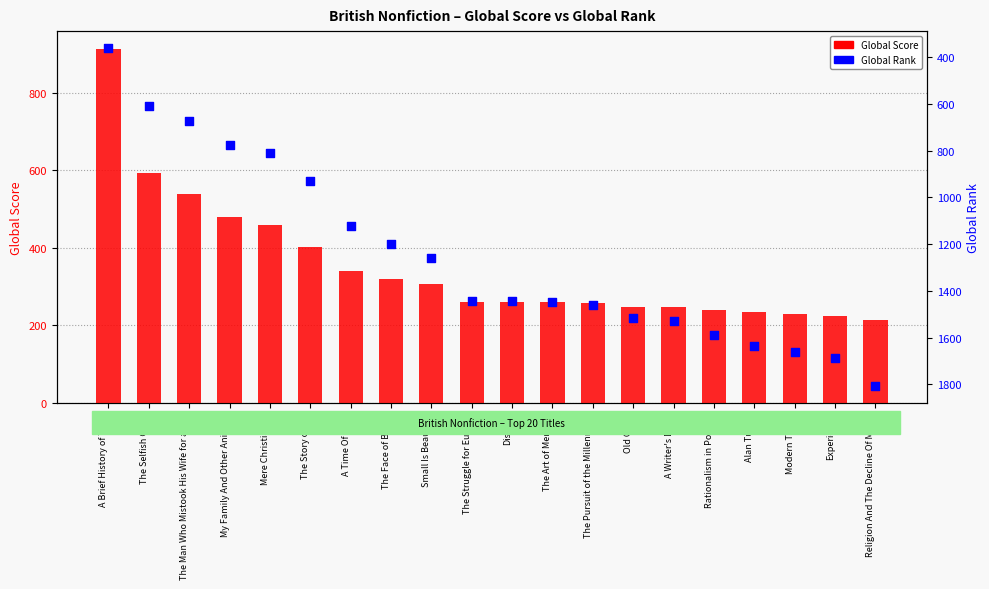

At how many categories does at least one series exceed 1289?

11